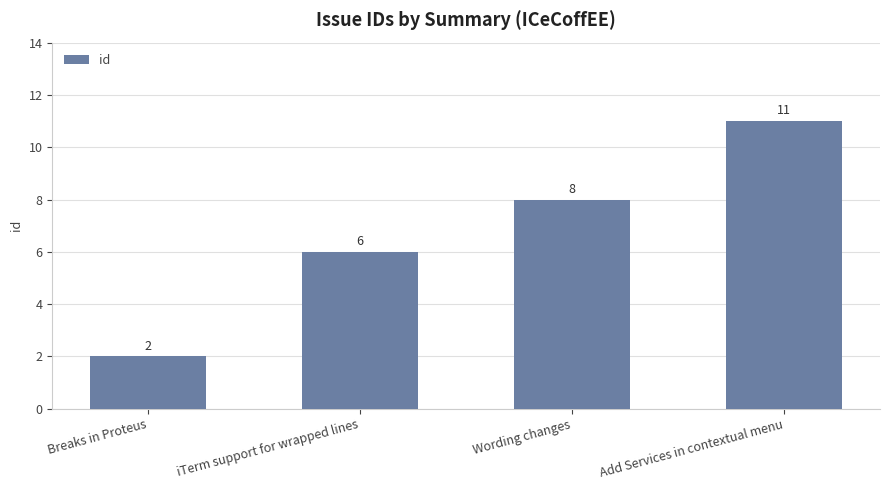

What position from the right is Breaks in Proteus?

4